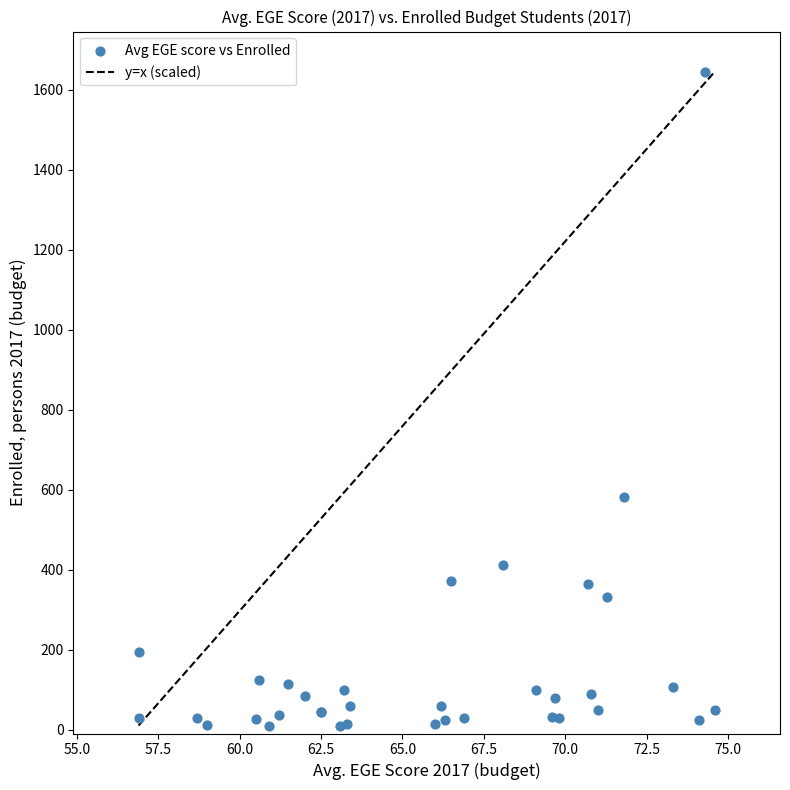

What Y value in the scatter plot is closest to 827?

581